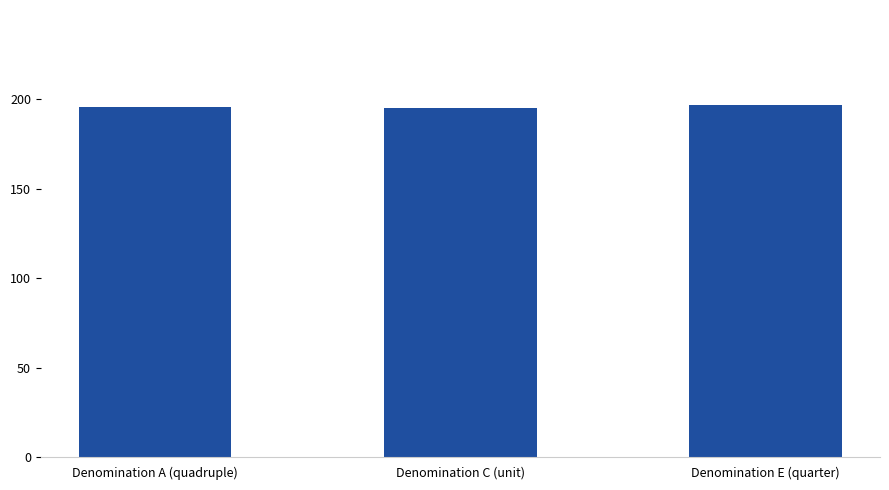

How many values are between 195 and 197?

3